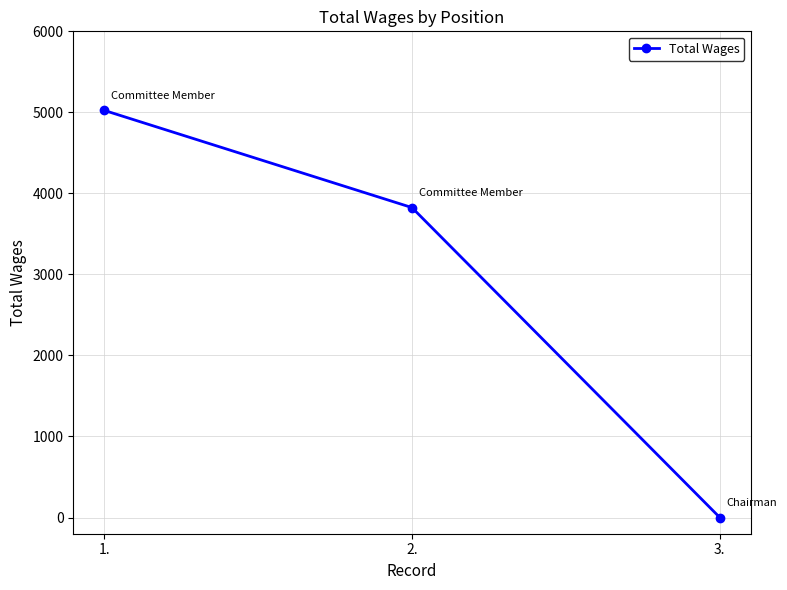

The value at 1. is 5025. True or false?

True